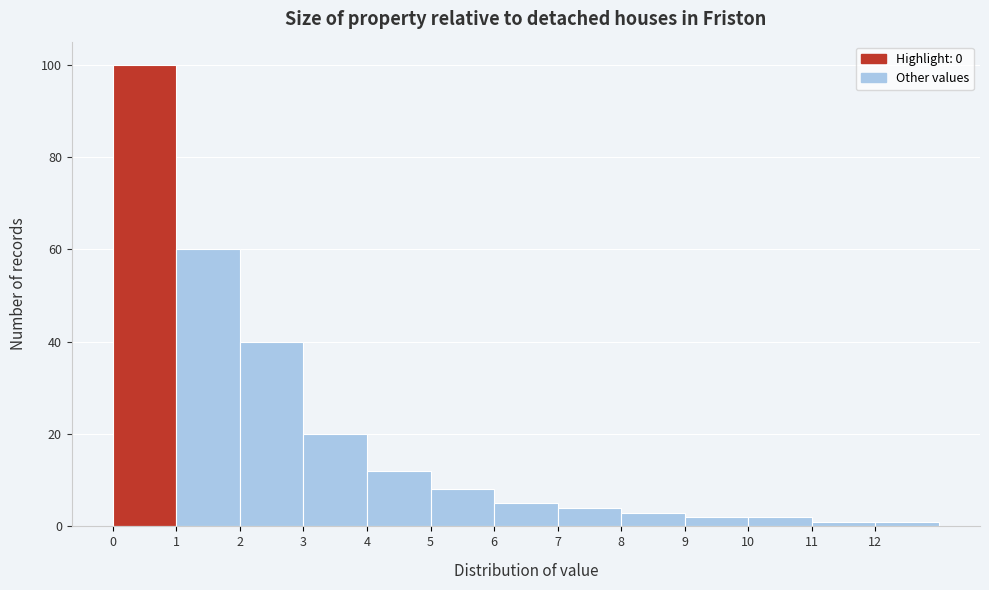

Over which range of the x-axis is the bar tallest?

0 to 1